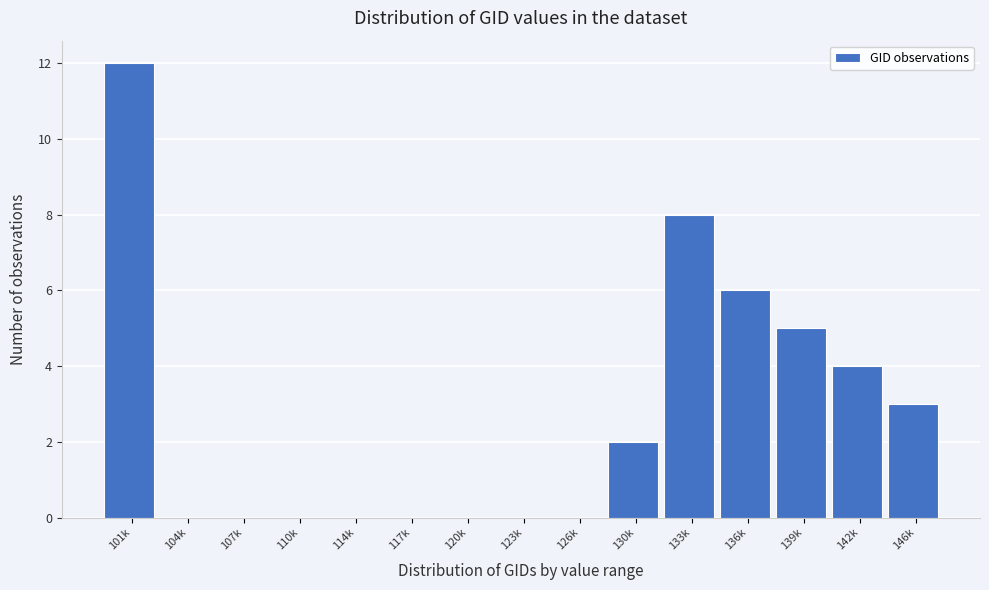

Reading left to right, list all the values displayed in this chart.

101k=12	104k=0	107k=0	110k=0	114k=0	117k=0	120k=0	123k=0	126k=0	130k=2	133k=8	136k=6	139k=5	142k=4	146k=3